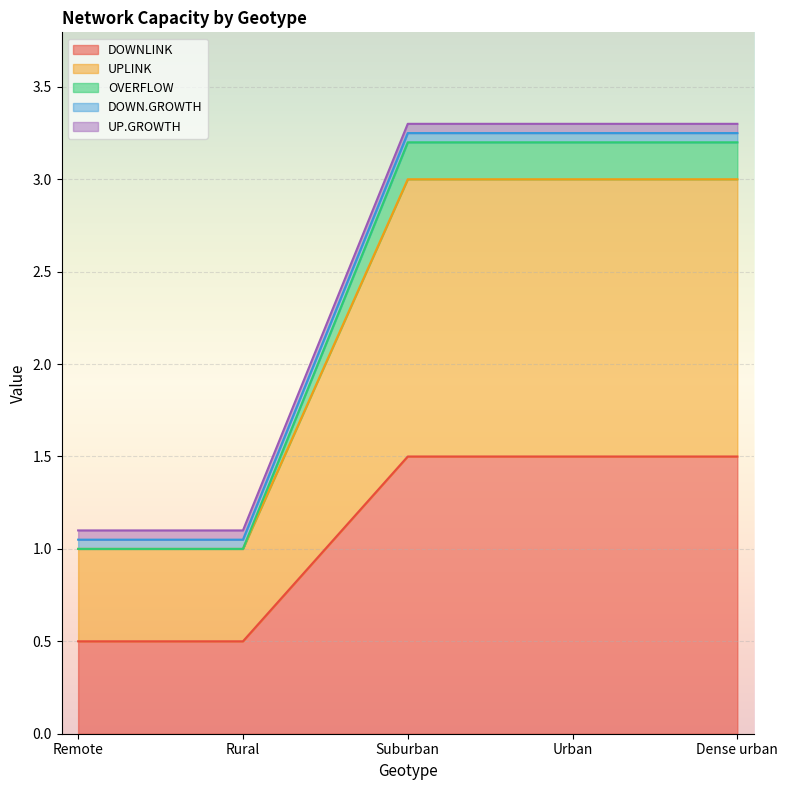

What is the difference between the highest and lowest values at Urban?

1.8